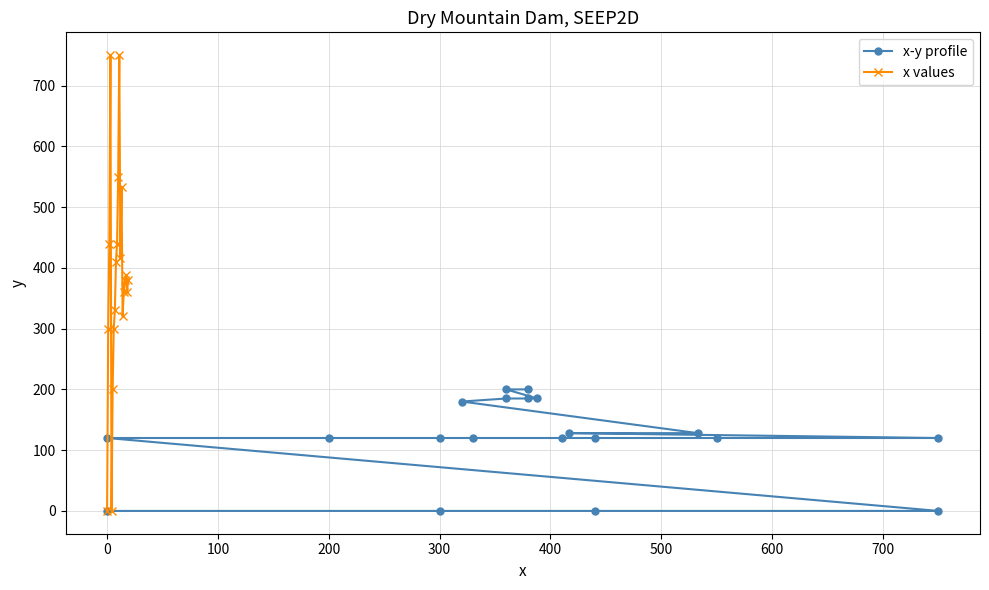

What is the highest value of the x values series?

750